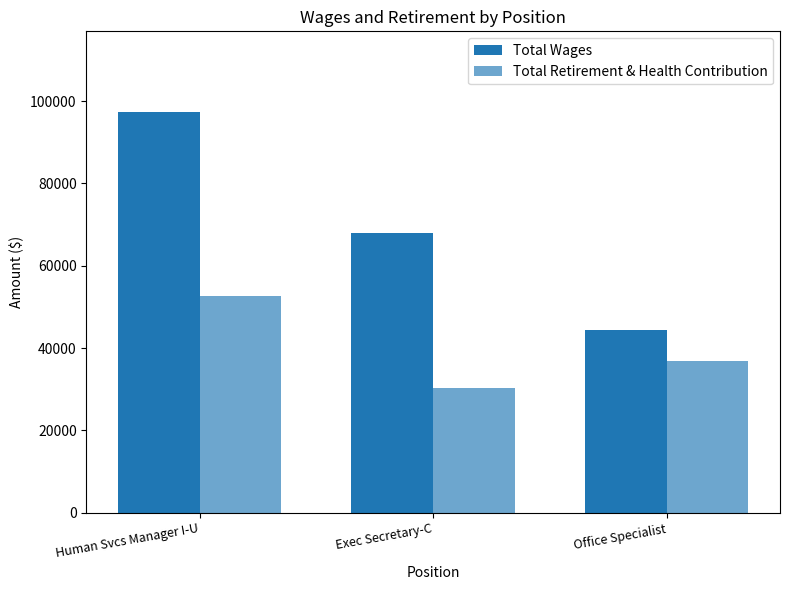

How many groups of bars are there?

3